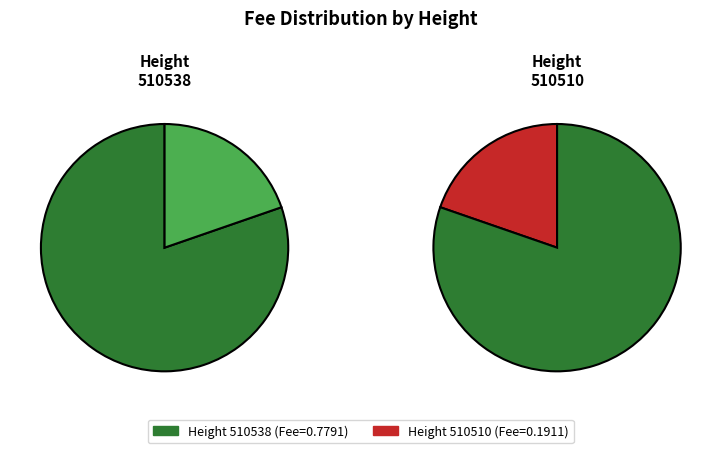

What is the smallest slice in the pie chart?

510510